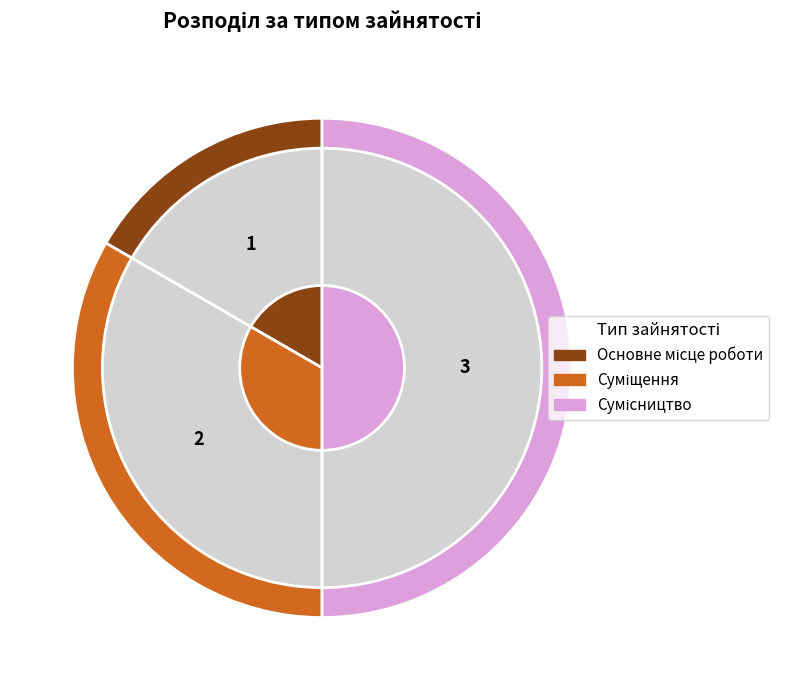

The Суміщення slice represents 33% of the pie. True or false?

True